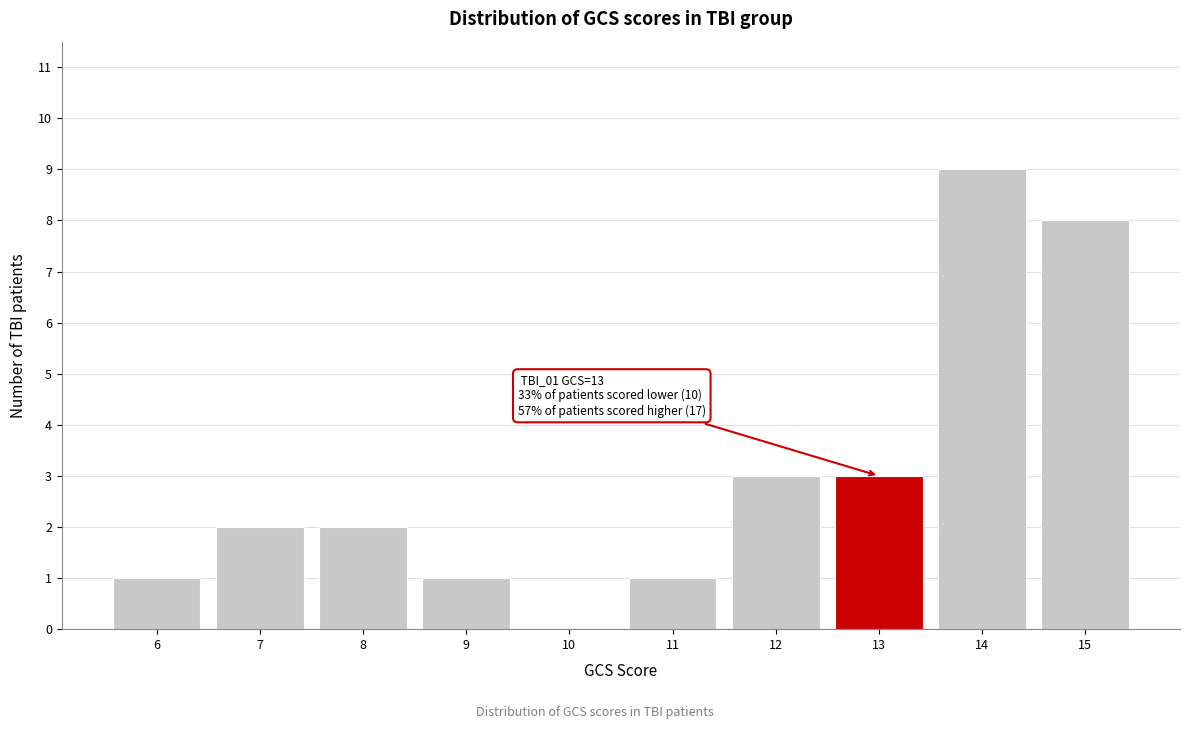

Over which range of the x-axis is the bar tallest?

13.5 to 14.5